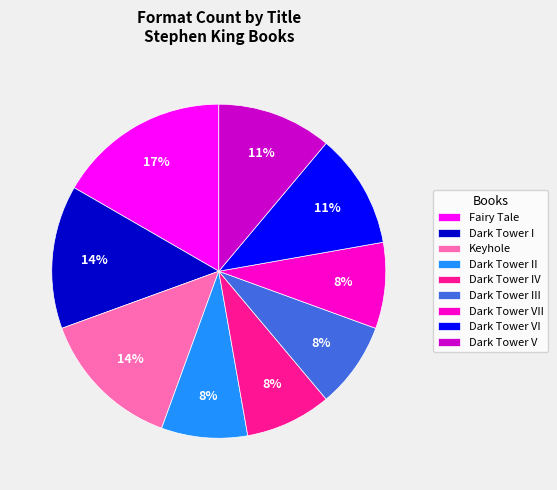

Does Dark Tower VII represent more than half of the total?

No